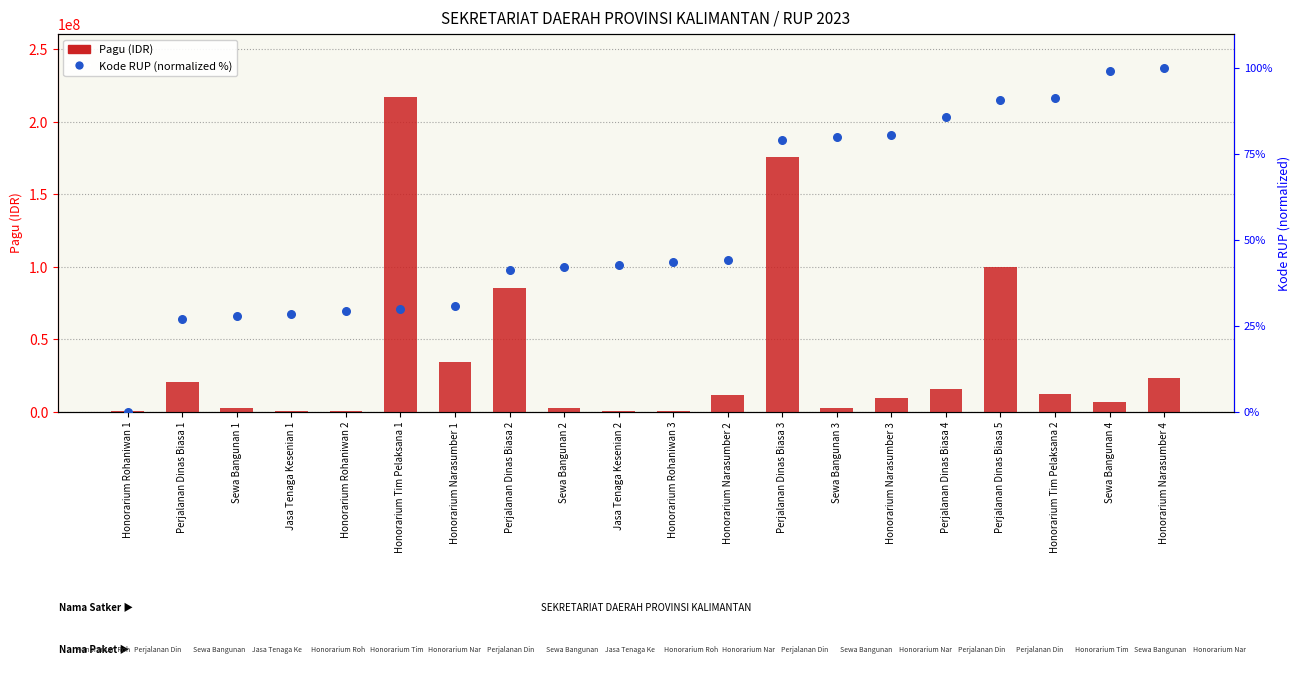

Which series contains the lowest Y value?

Kode RUP (normalized %)